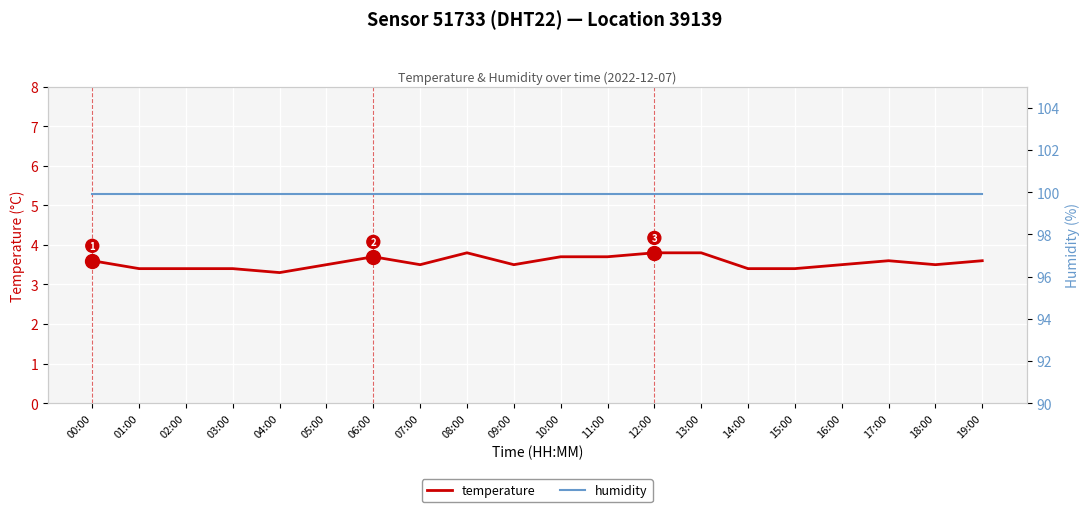

The temperature series shows 3.4 at 15:00. True or false?

True